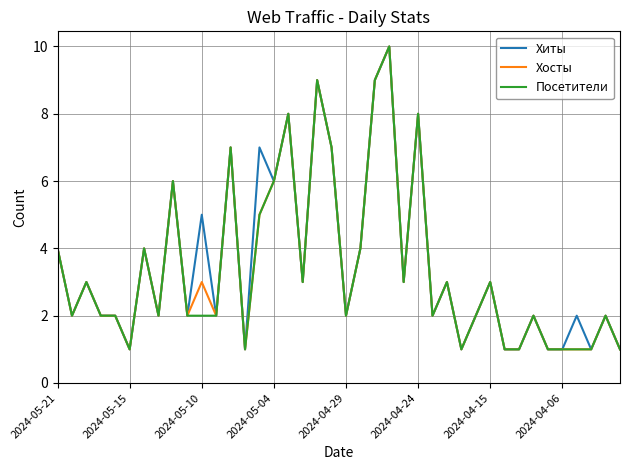

How many categories are shown in the chart?

40